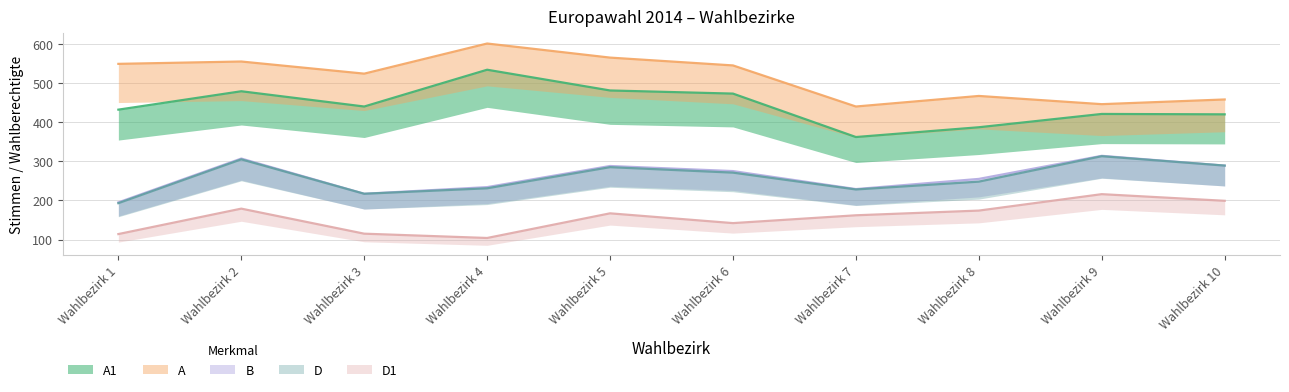

What is the value of the D point at the 3rd from the left?

217